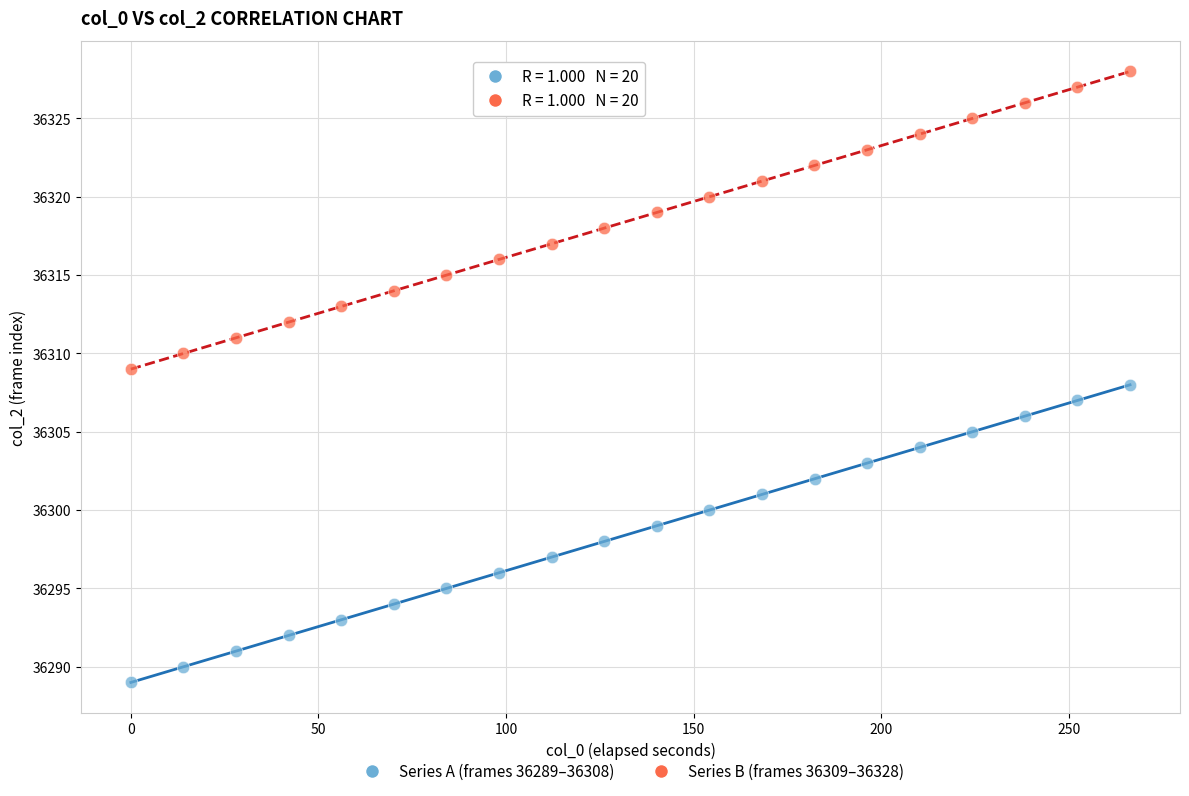

Which series reaches the maximum Y coordinate?

Series B (frames 36309–36328)